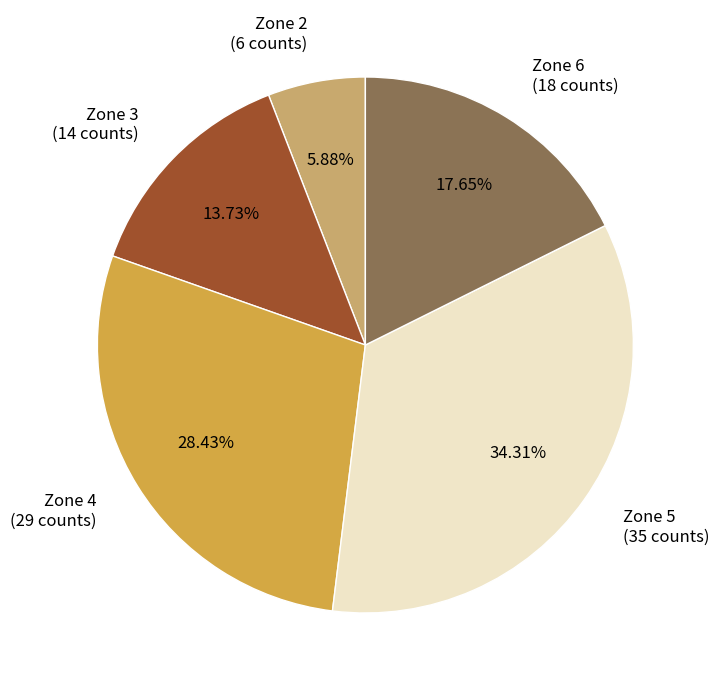

Between Zone 6 and Zone 4, which is larger?

Zone 4